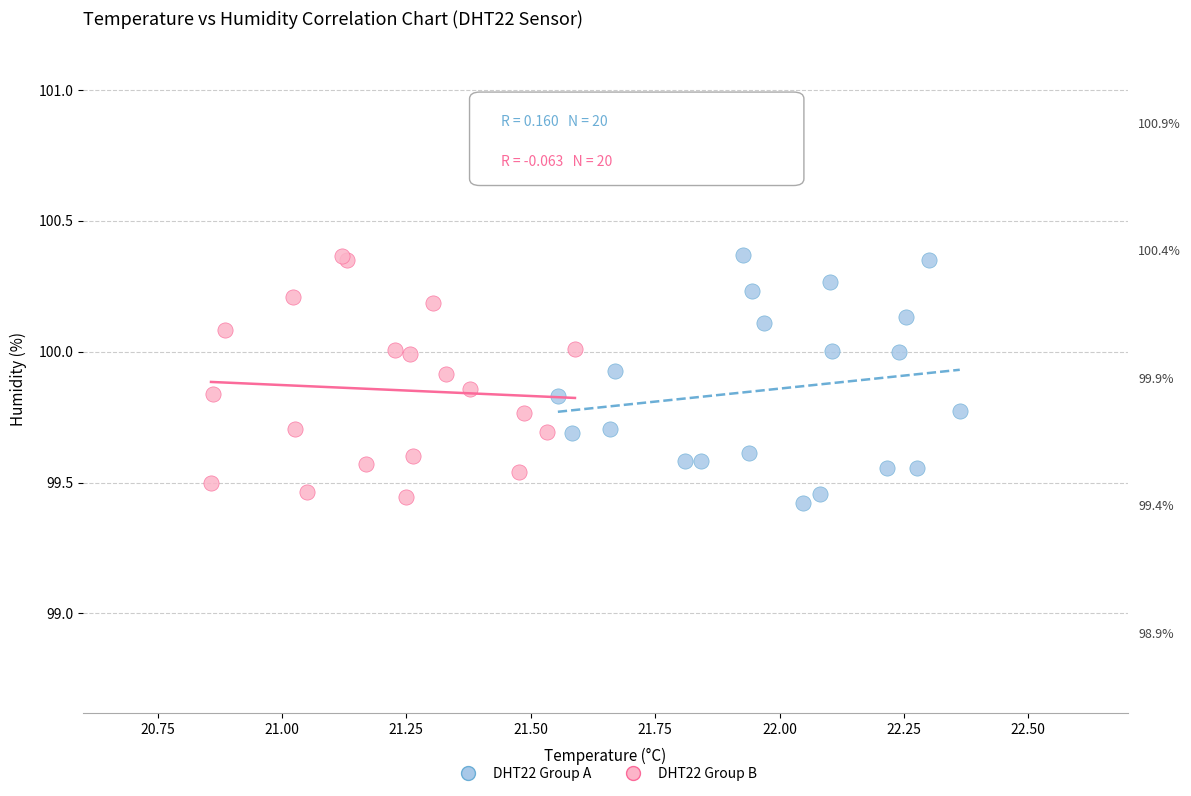

What are all the series names shown in the legend?

DHT22 Group A, DHT22 Group B